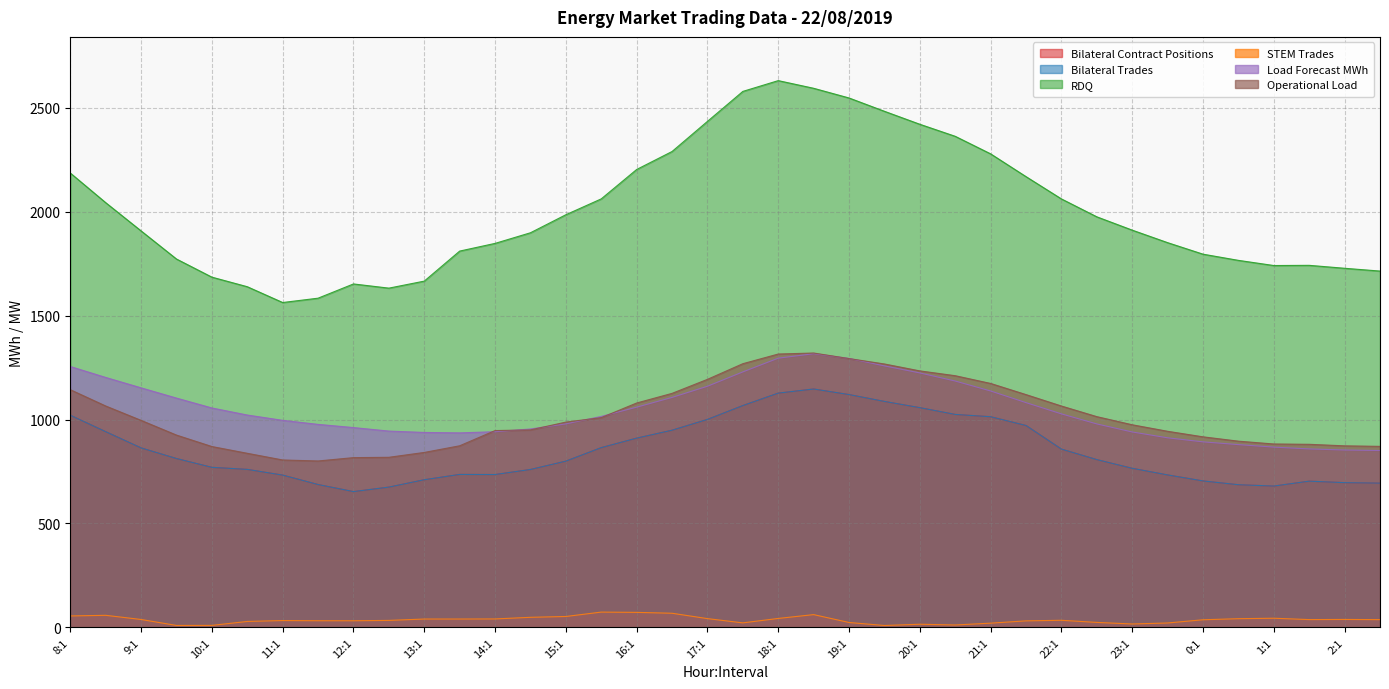

Which category has the lowest value in the Load Forecast MWh series?

2:2